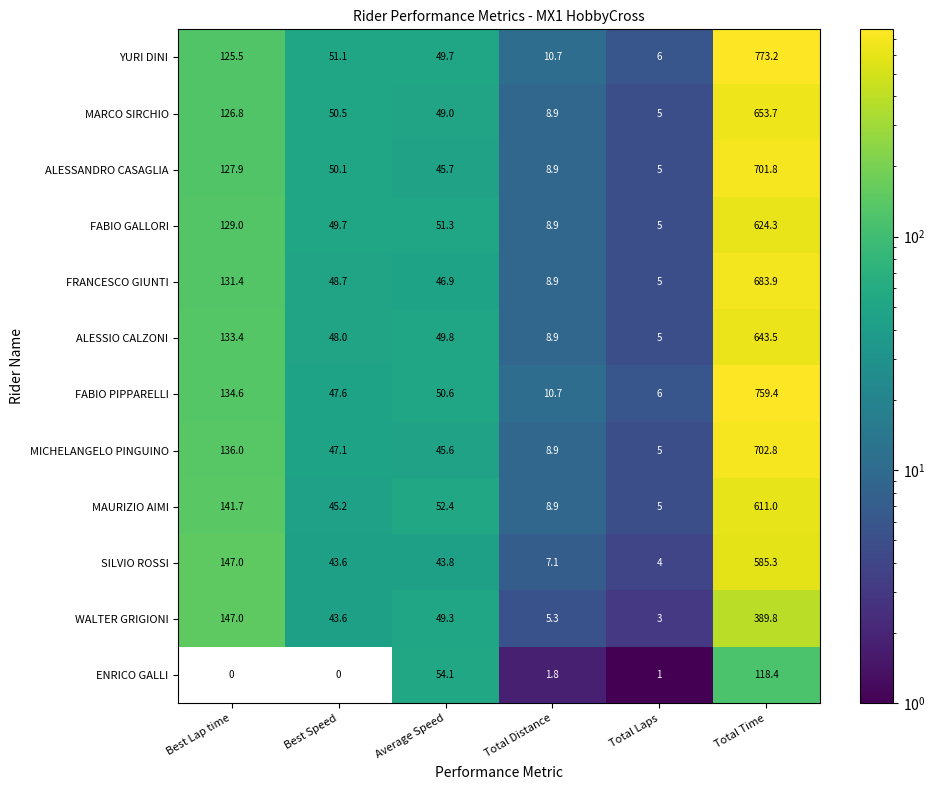

Is the value of YURI DINI at Total Distance greater than the value of FABIO GALLORI at Total Distance?

Yes